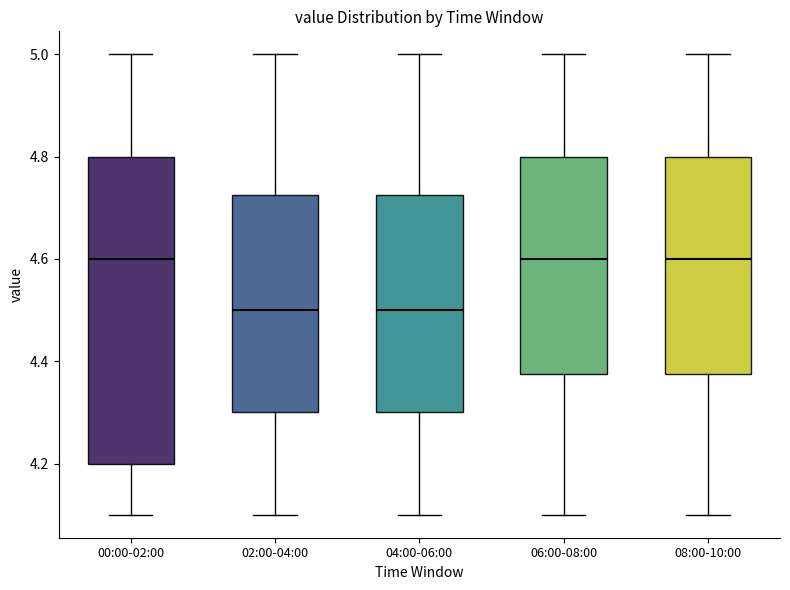

Reading left to right, transcribe this box plot: for each box, give where its median line is, the range the box spans, and where its two whiskers end, as read against the y-axis. The values are not printed on the chart, so give them approximately, as read against the axis.

00:00-02:00: median 4.60, box 4.20 to 4.80, whiskers 4.10 to 5.00
02:00-04:00: median 4.50, box 4.30 to 4.72, whiskers 4.10 to 5.00
04:00-06:00: median 4.50, box 4.30 to 4.72, whiskers 4.10 to 5.00
06:00-08:00: median 4.60, box 4.38 to 4.80, whiskers 4.10 to 5.00
08:00-10:00: median 4.60, box 4.38 to 4.80, whiskers 4.10 to 5.00